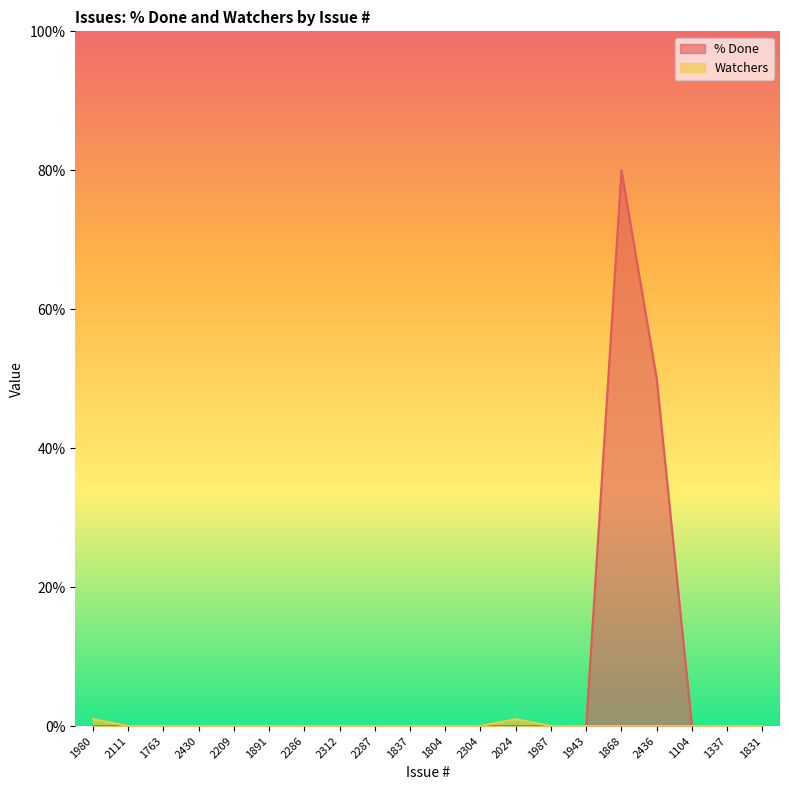

True or false: % Done has a value of -56 at 2111.

False